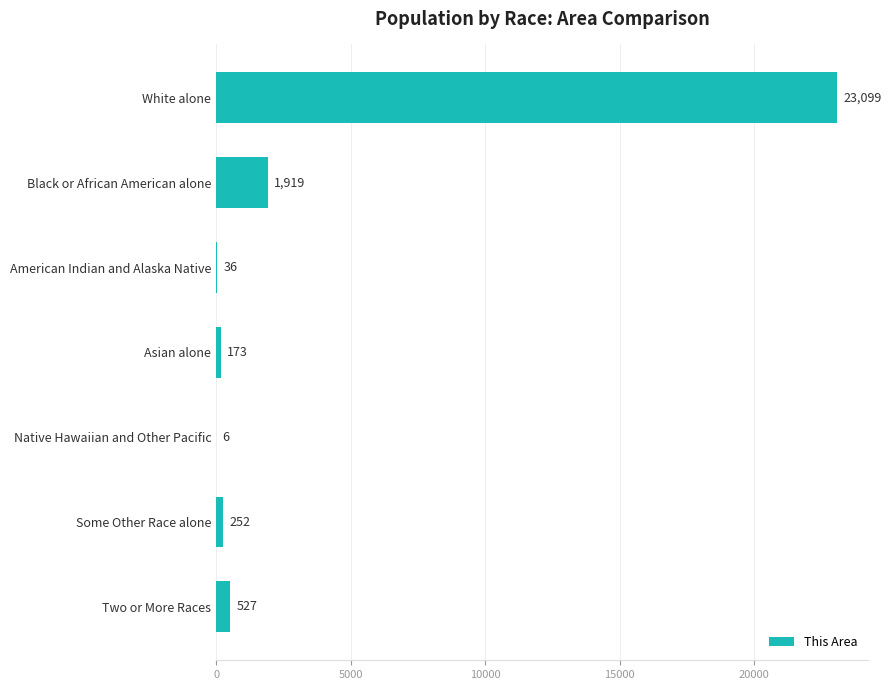

Reading top to bottom, what are all the values shown in this chart?

White alone=23099	Black or African American alone=1919	American Indian and Alaska Native=36	Asian alone=173	Native Hawaiian and Other Pacific=6	Some Other Race alone=252	Two or More Races=527